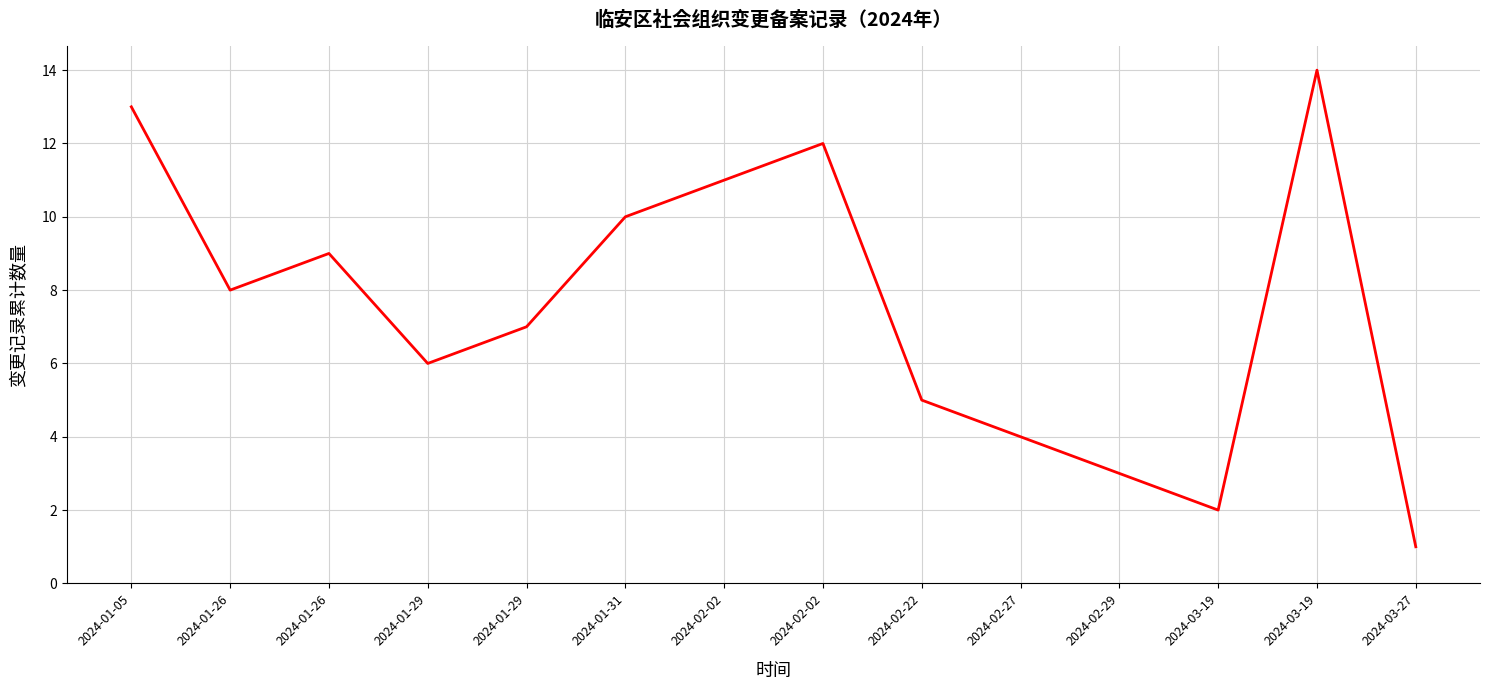

What is the smallest value displayed?

1